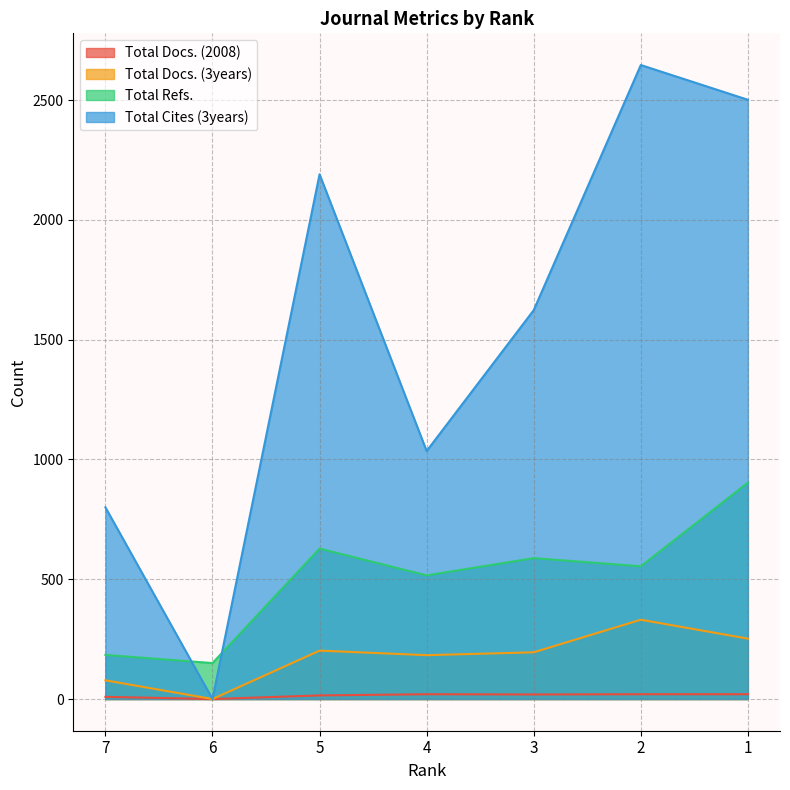

Reading left to right, what are all the values shown in this chart?

Total Docs. (2008): 9	0	15	20	19	20	20
Total Docs. (3years): 78	0	202	183	195	331	252
Total Refs.: 184	150	628	516	588	554	903
Total Cites (3years): 800	0	2190	1035	1623	2646	2501